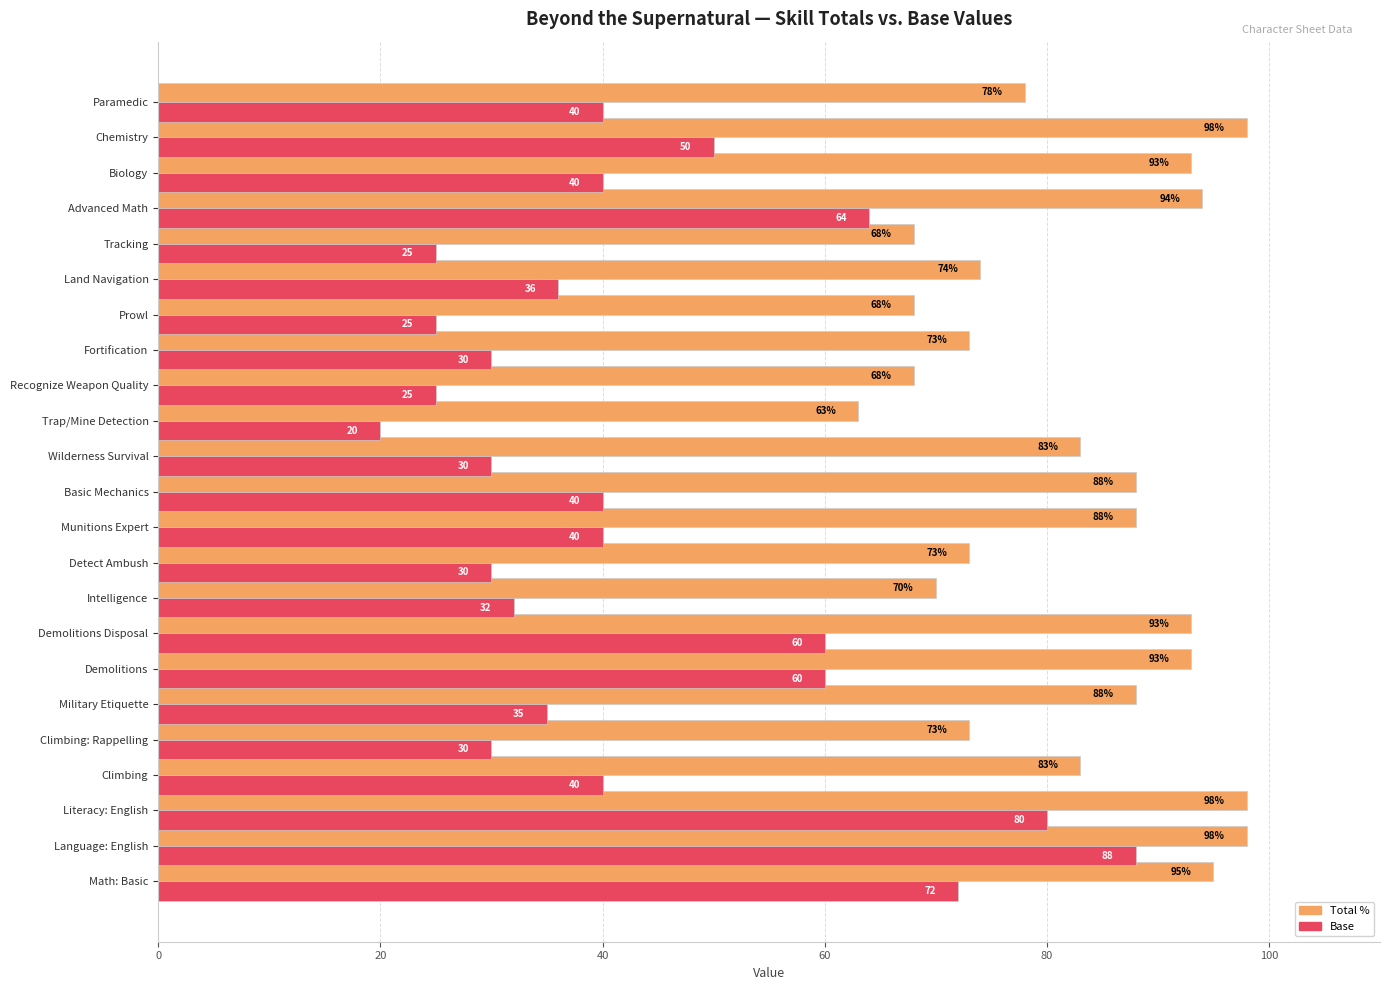

What is the sum of all Base values?

992